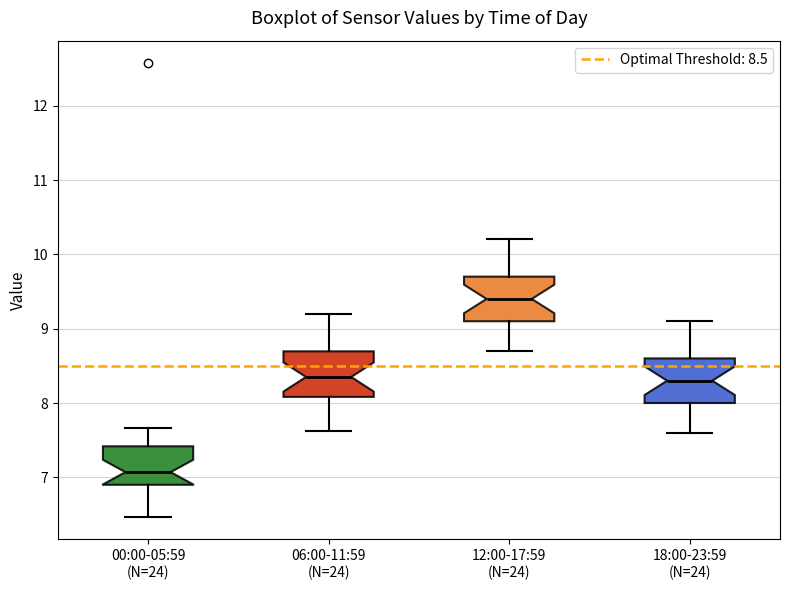

Where does the median line of the box for 06:00-11:59 (N=24) sit on the y-axis? The values are not printed on the chart, so give them approximately, as read against the axis.

8.4